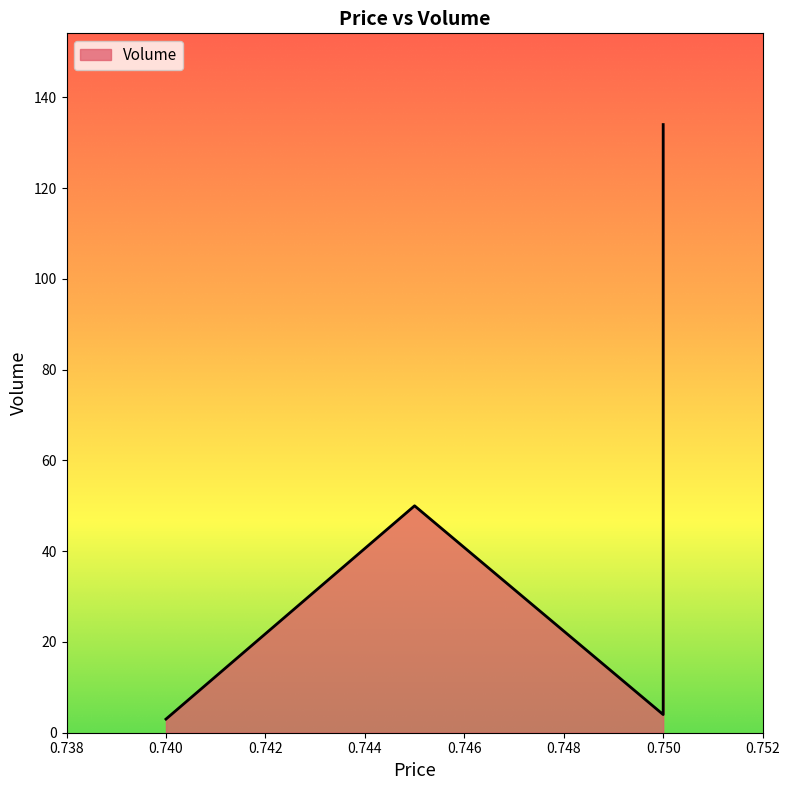

The value at 0.75 is 4. True or false?

True